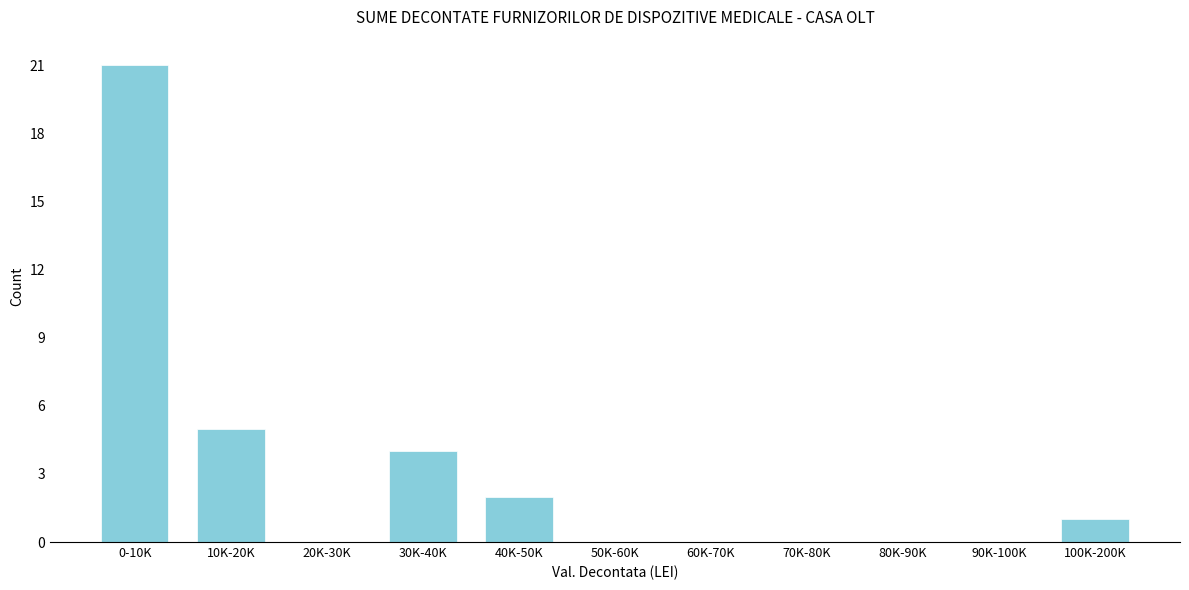

Reading left to right, list all the values displayed in this chart.

0-10K=21	10K-20K=5	20K-30K=0	30K-40K=4	40K-50K=2	50K-60K=0	60K-70K=0	70K-80K=0	80K-90K=0	90K-100K=0	100K-200K=1